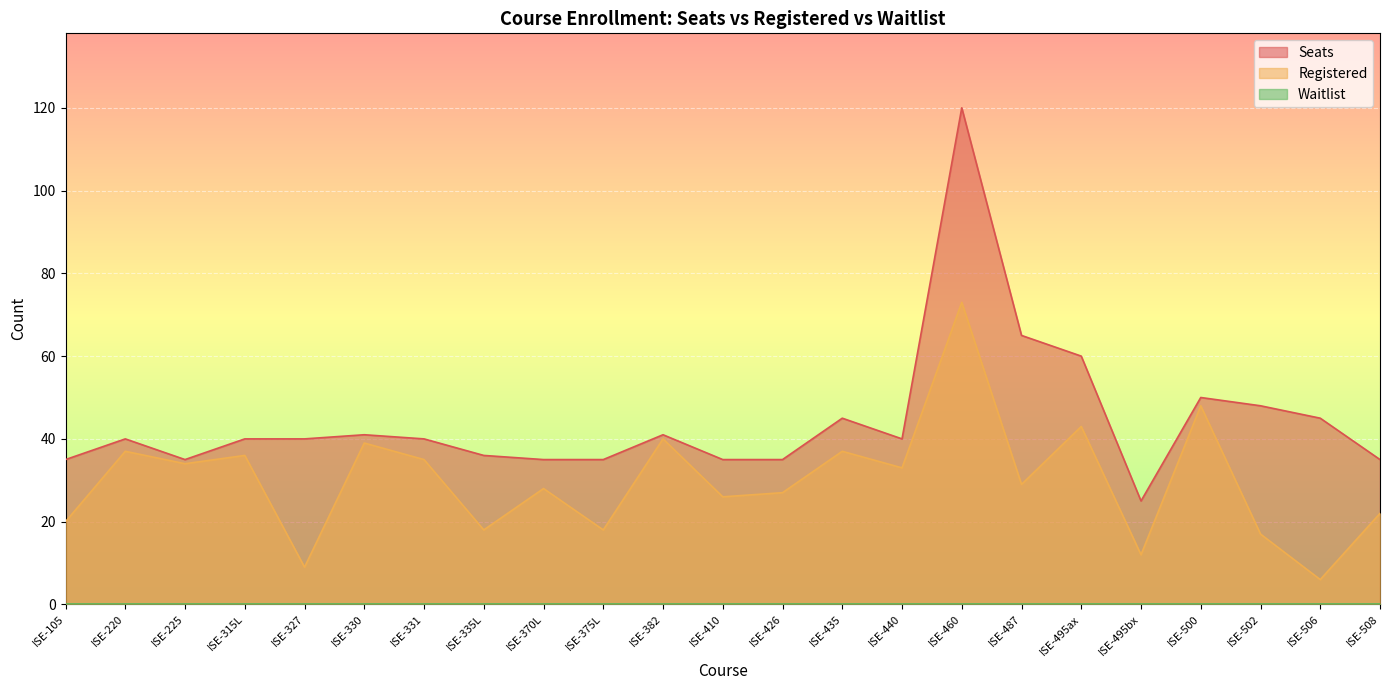

What position from the left is ISE-460?

16